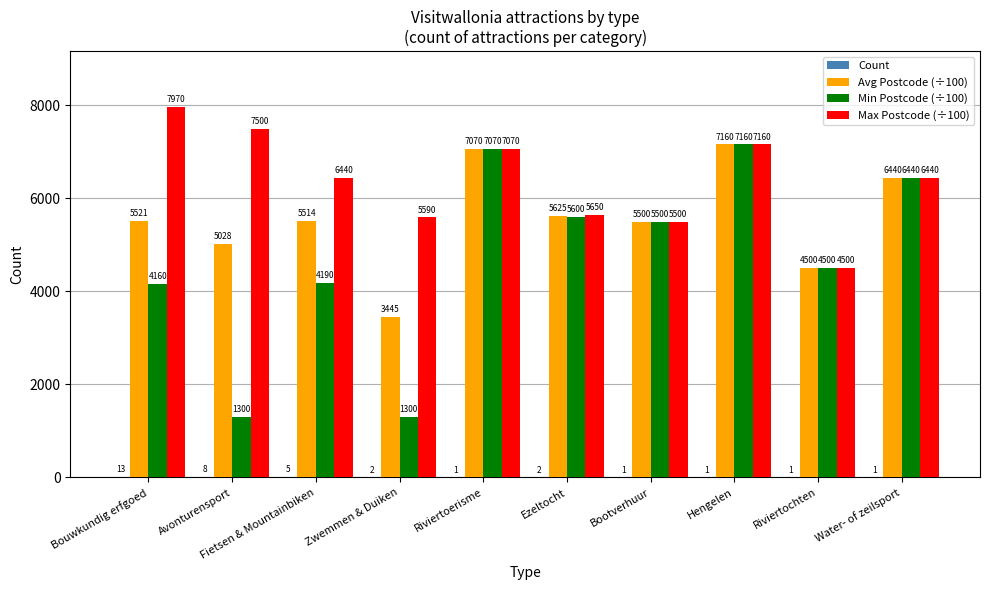

What is the sum of all Min Postcode (÷100) values?

47220